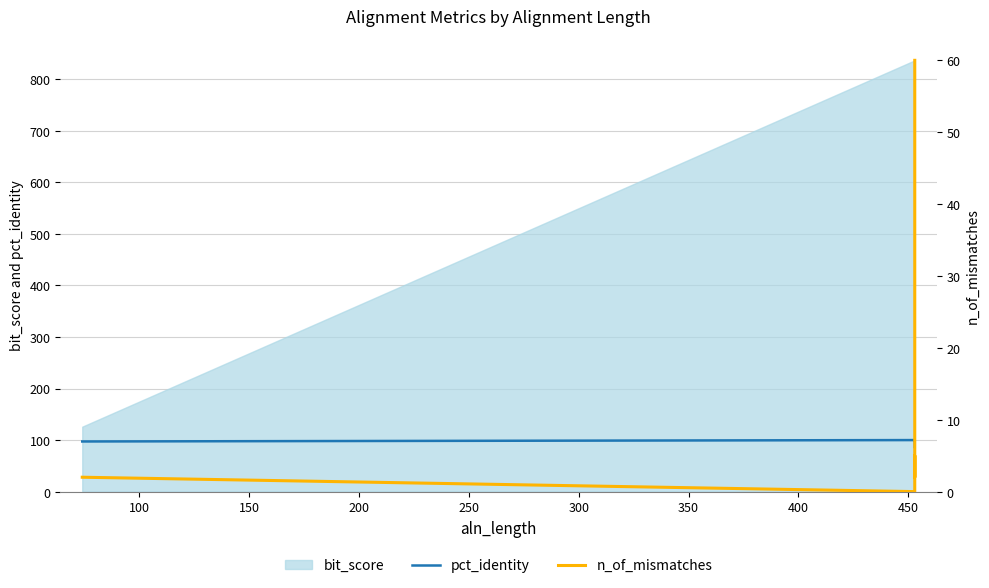

At which label does pct_identity first exceed 98?

200